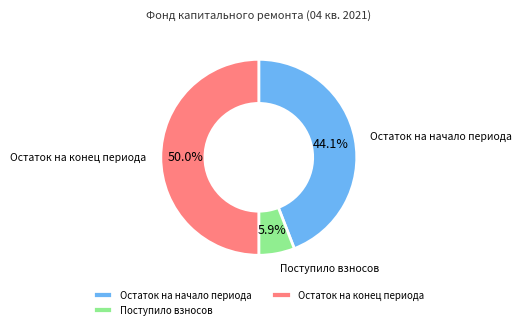

Does Остаток на начало периода represent more than half of the total?

No